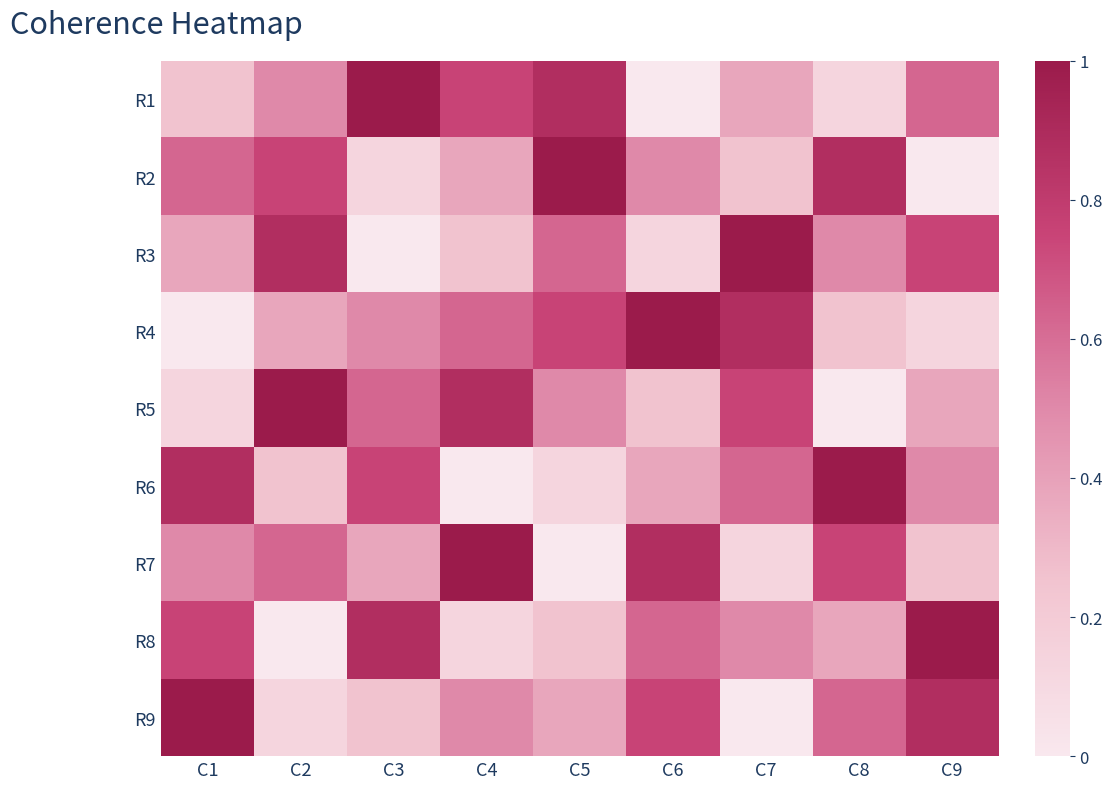

At how many categories does at least one series exceed 0?

9